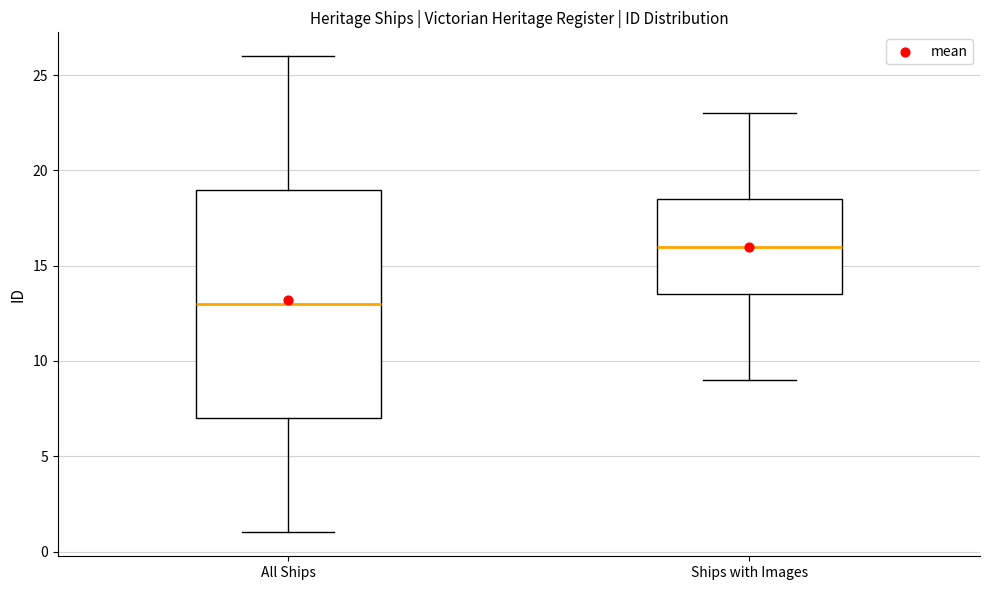

Reading left to right, read every box against the y-axis: the position of its median line, the range the box covers, and the ends of its whiskers. The values are not printed on the chart, so give them approximately, as read against the axis.

All Ships: median 13.0, box 7.0 to 19.0, whiskers 1.0 to 26.0
Ships with Images: median 16.0, box 13.5 to 18.5, whiskers 9.0 to 23.0